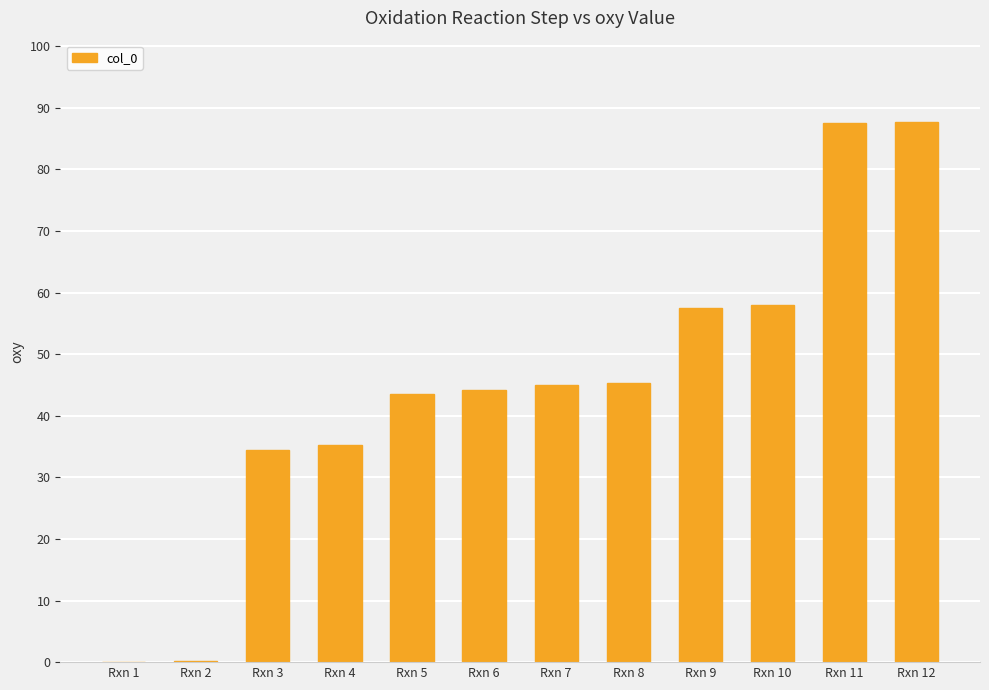

Are the bars horizontal?

No